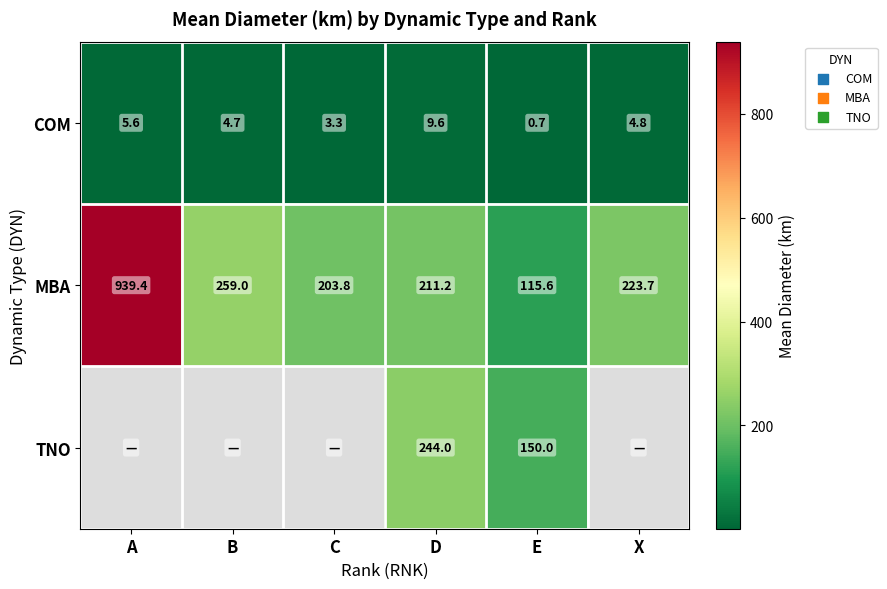

Between C and X, which is larger?

X